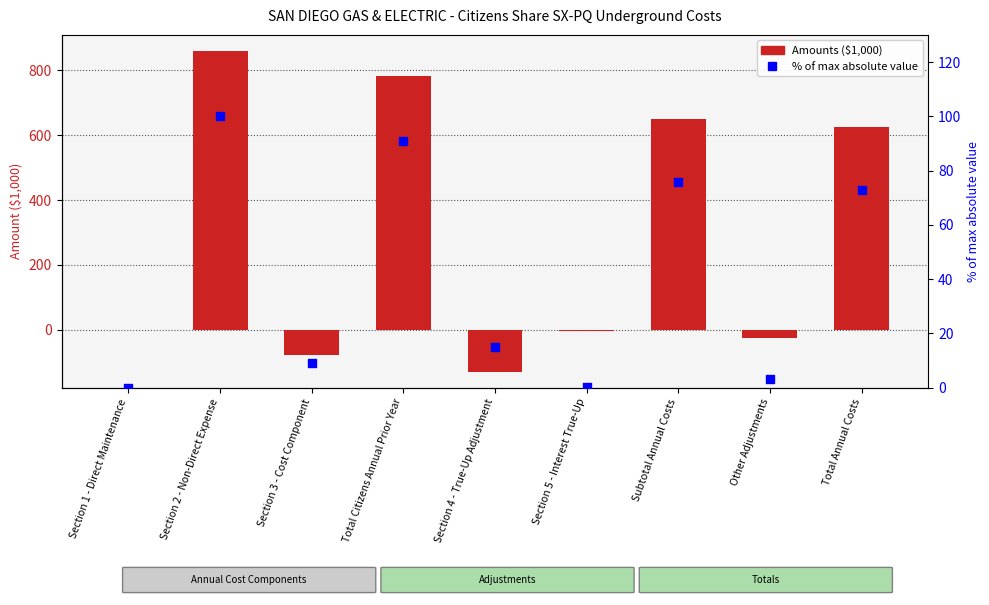

Which series contains the highest Y value?

Amounts ($1,000)